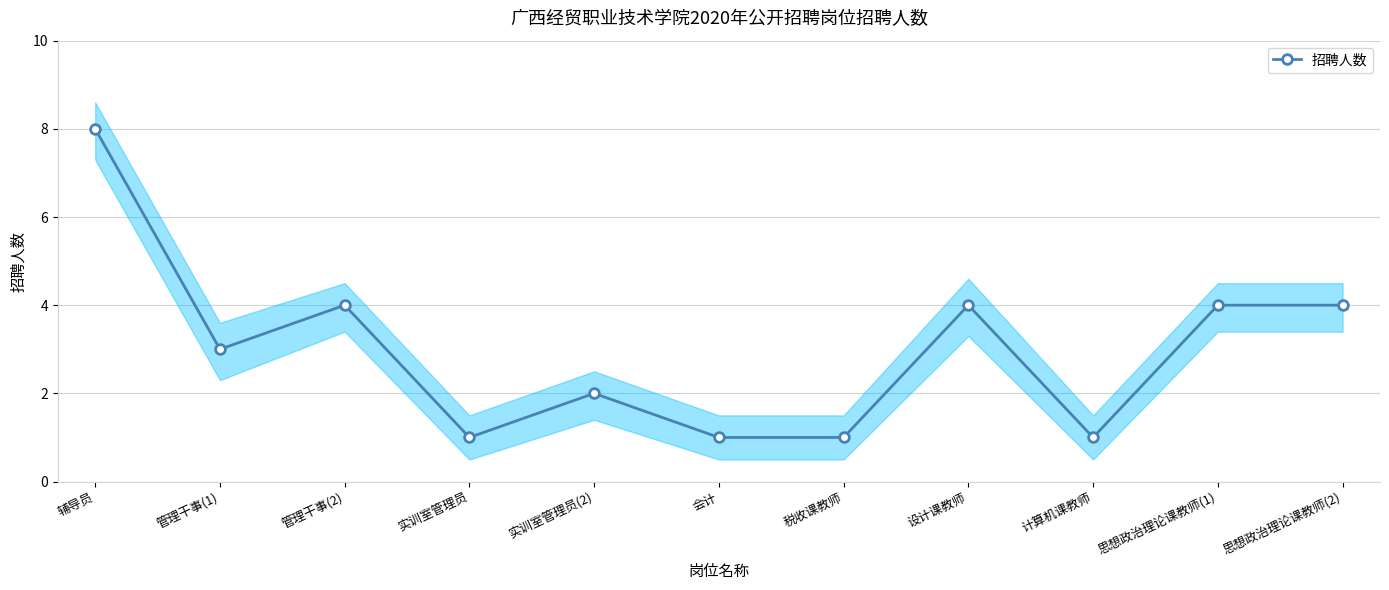

How many points are higher than both their immediate neighbors (excluding endpoints)?

3